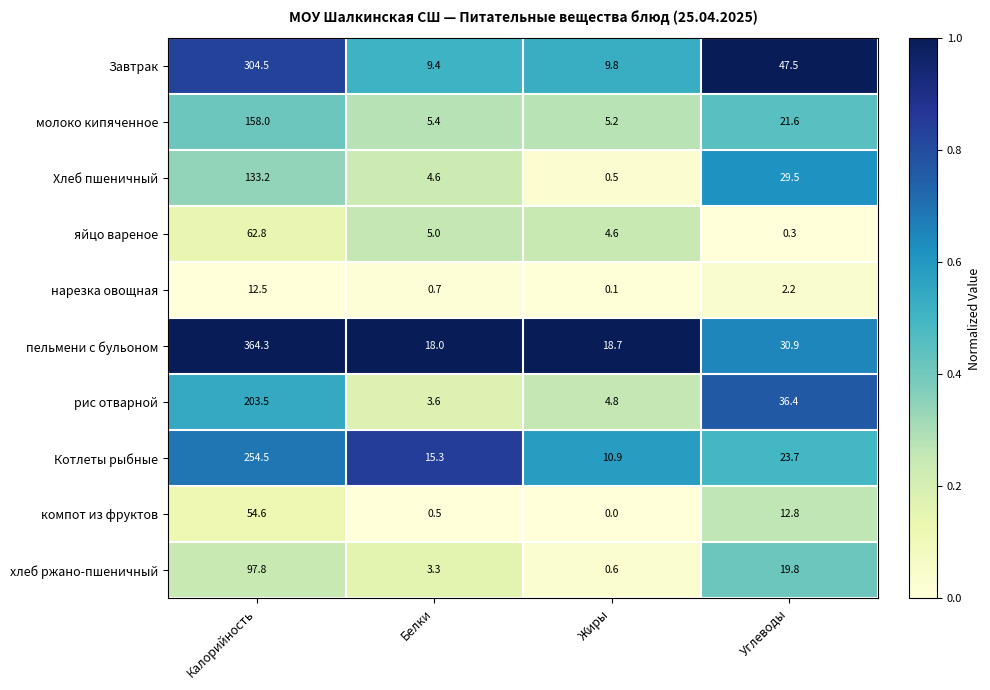

Is it true that нарезка овощная equals 0.1 at Жиры?

True